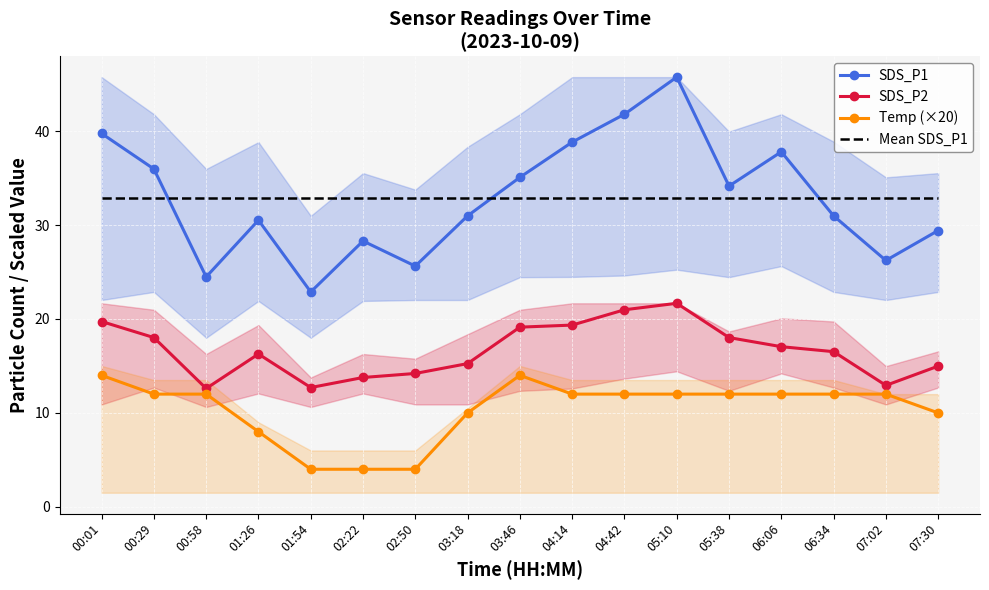

What is the total value across all series at 05:10?

112.3